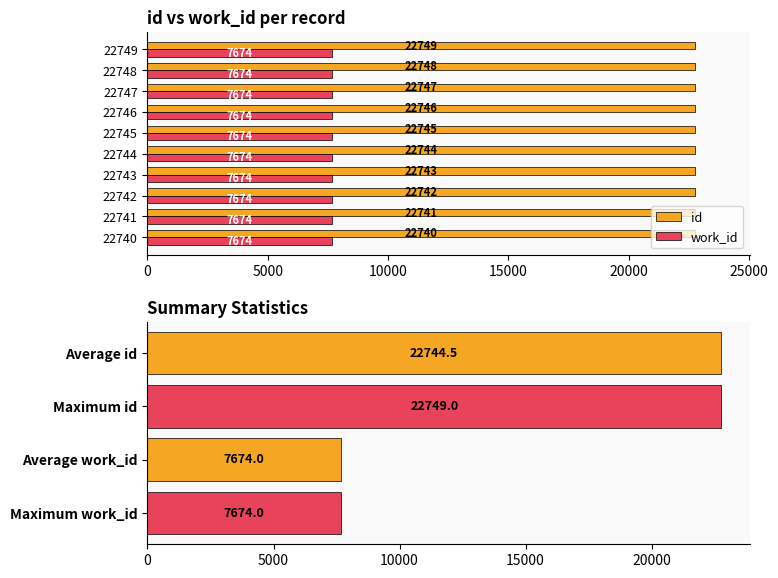

Where is id nearest to the value 22744?

22744